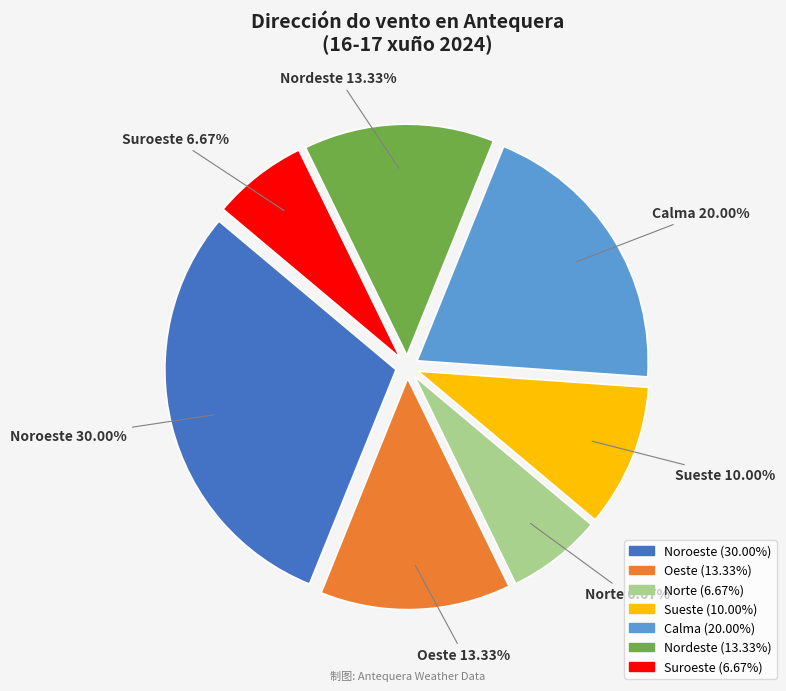

Approximately how many times larger is the value at Nordeste compared to Calma?

0.7